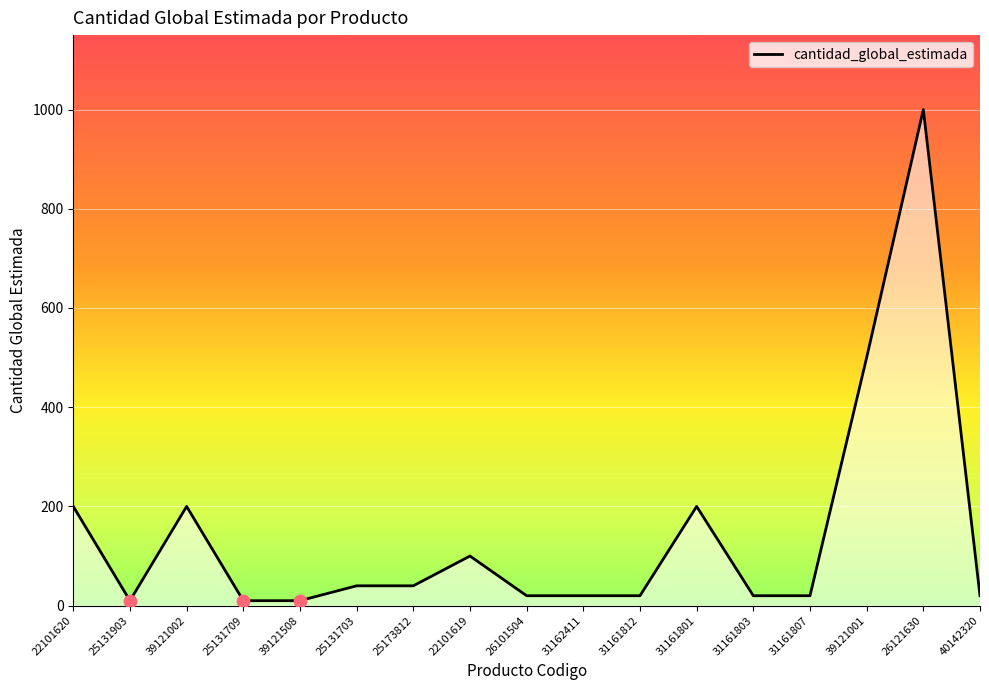

Approximately how many times larger is the value at 31161807 compared to 31161801?

0.1